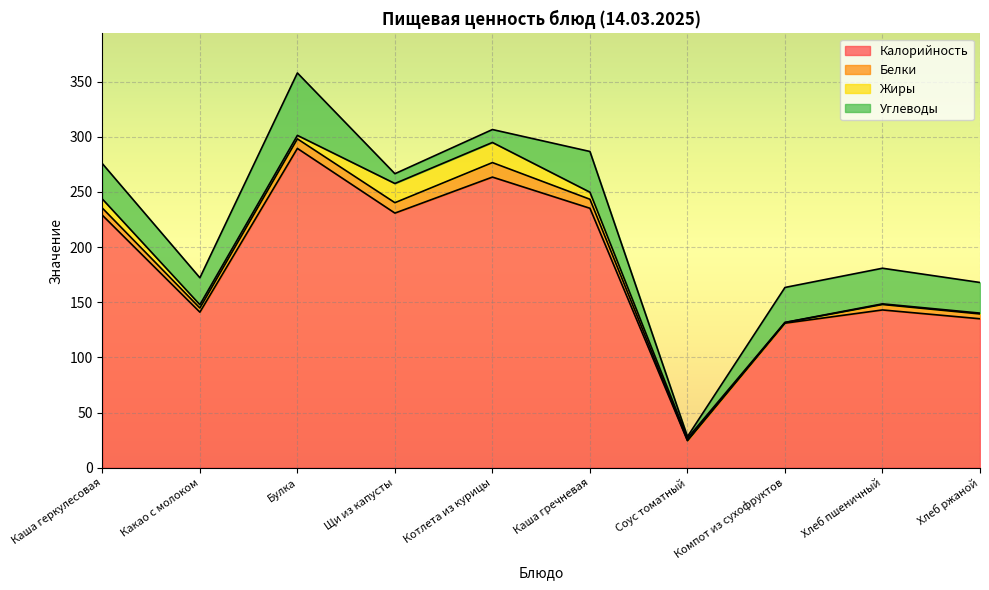

What is the total value across all series at Соус томатный?

28.2